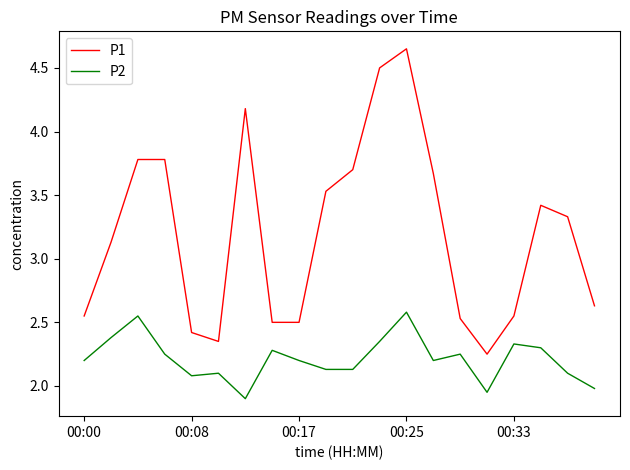

Count the number of data series in this chart.

2